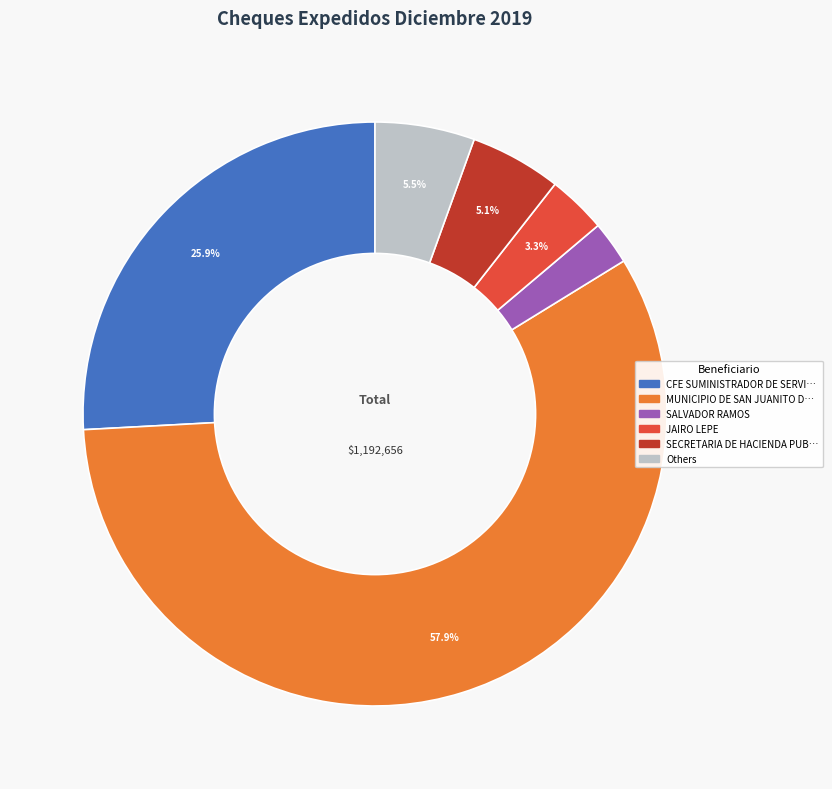

To the nearest percent, what is the average slice percentage?

17%